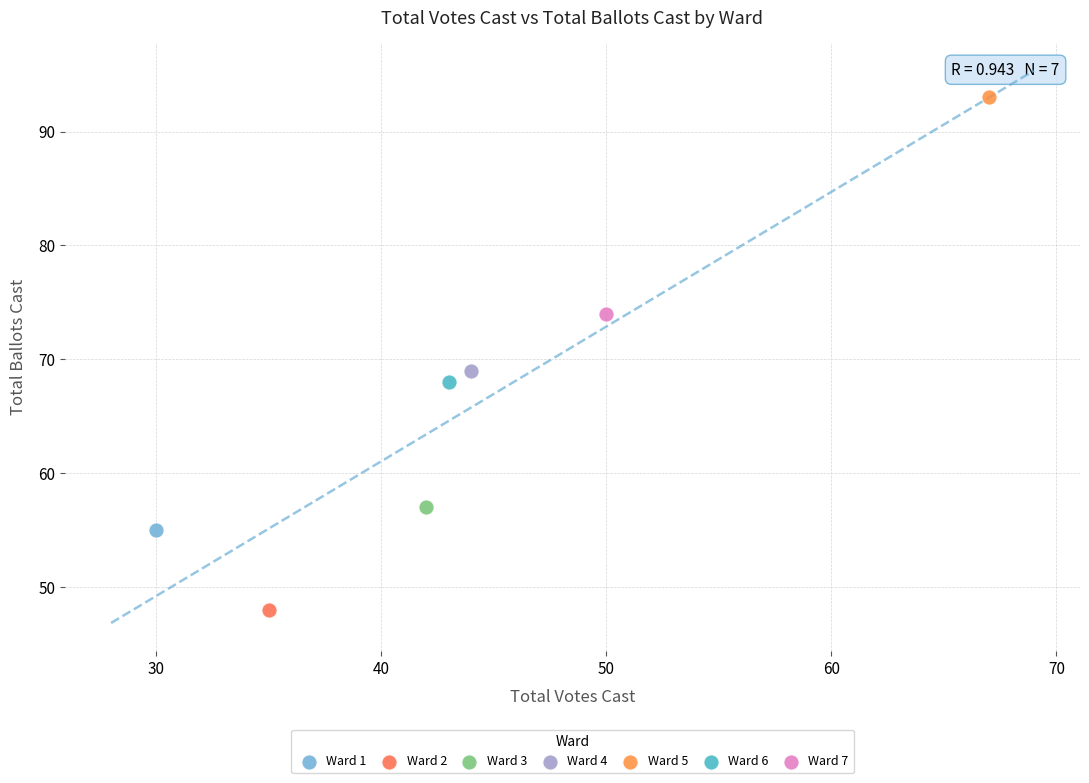

Which series reaches the minimum Y coordinate?

Ward 2